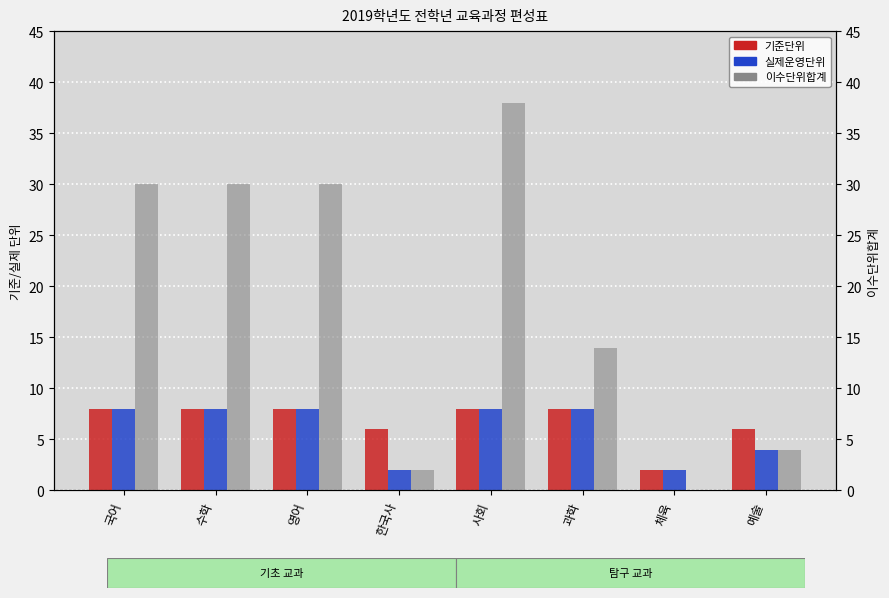

Rank the series by their maximum value, from highest to lowest.

이수단위합계, 기준단위, 실제운영단위